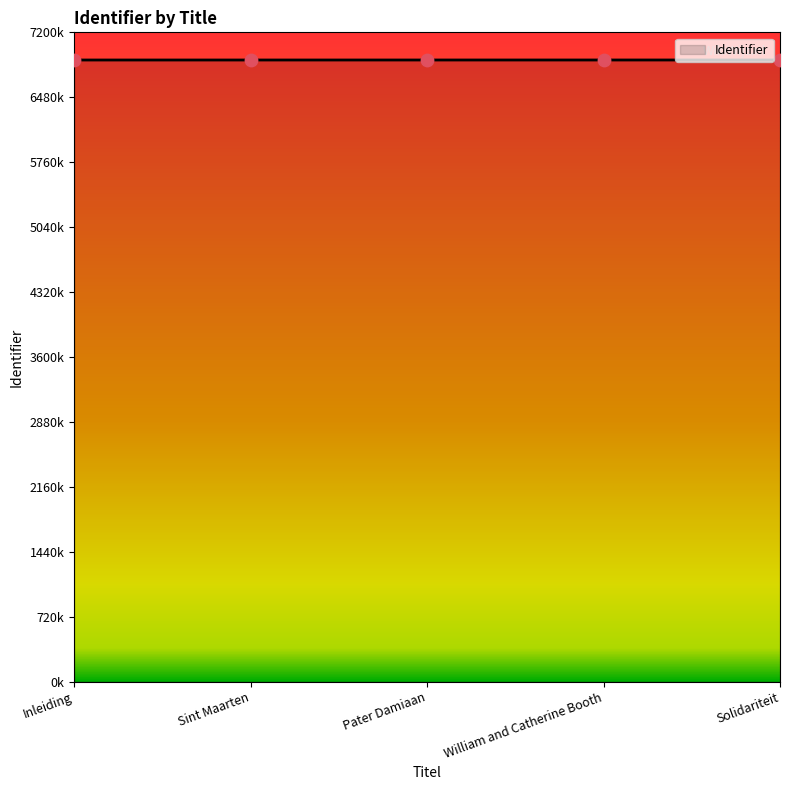

What is the ratio of the value at Solidariteit to the value at William and Catherine Booth?

1.0